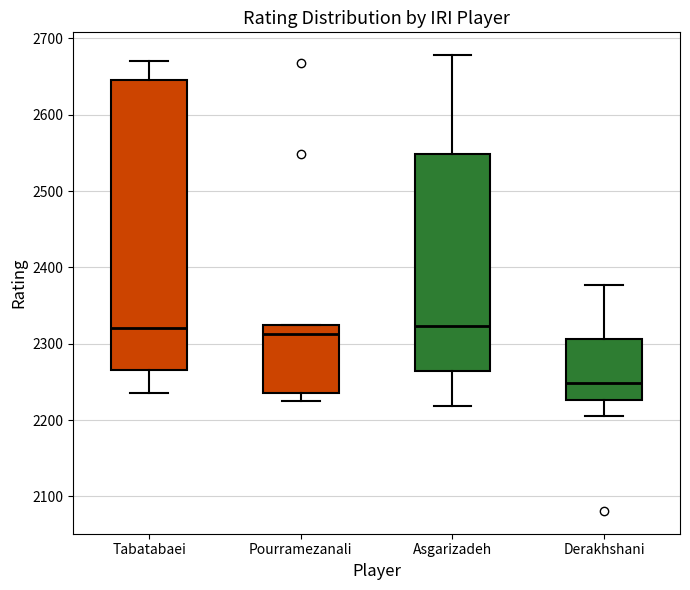

Comparing the boxes themselves (not the whiskers), which one is the tallest?

Tabatabaei